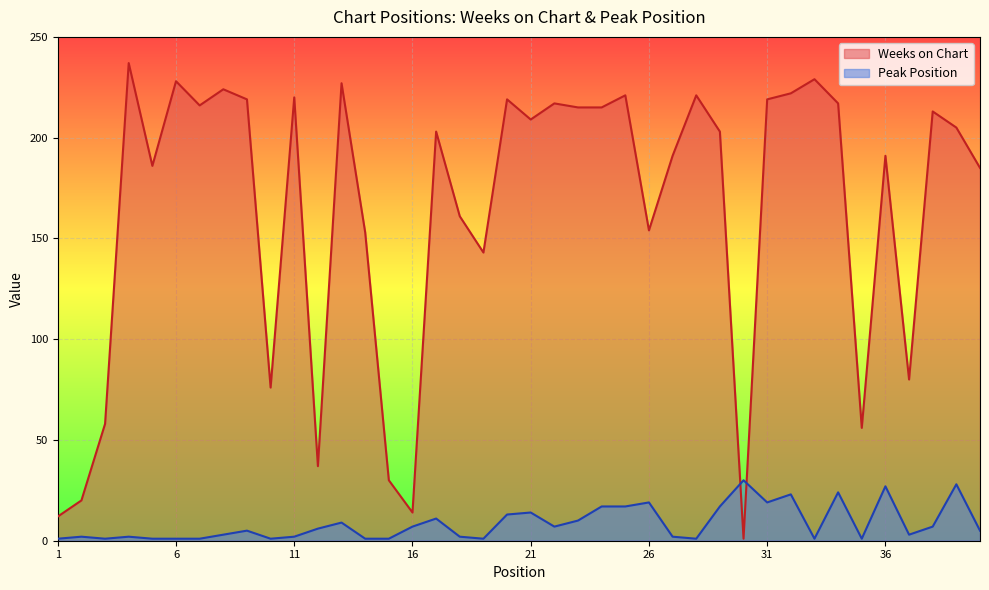

Reading left to right, extract all data points from this chart.

Weeks on Chart: 1=12	2=20	3=58	4=237	5=186	6=228	7=216	8=224	9=219	10=76	11=220	12=37	13=227	14=153	15=30	16=14	17=203	18=161	19=143	20=219	21=209	22=217	23=215	24=215	25=221	26=154	27=191	28=221	29=203	30=1	31=219	32=222	33=229	34=217	35=56	36=191	37=80	38=213	39=205	40=185
Peak Position: 1=1	2=2	3=1	4=2	5=1	6=1	7=1	8=3	9=5	10=1	11=2	12=6	13=9	14=1	15=1	16=7	17=11	18=2	19=1	20=13	21=14	22=7	23=10	24=17	25=17	26=19	27=2	28=1	29=17	30=30	31=19	32=23	33=1	34=24	35=1	36=27	37=3	38=7	39=28	40=5